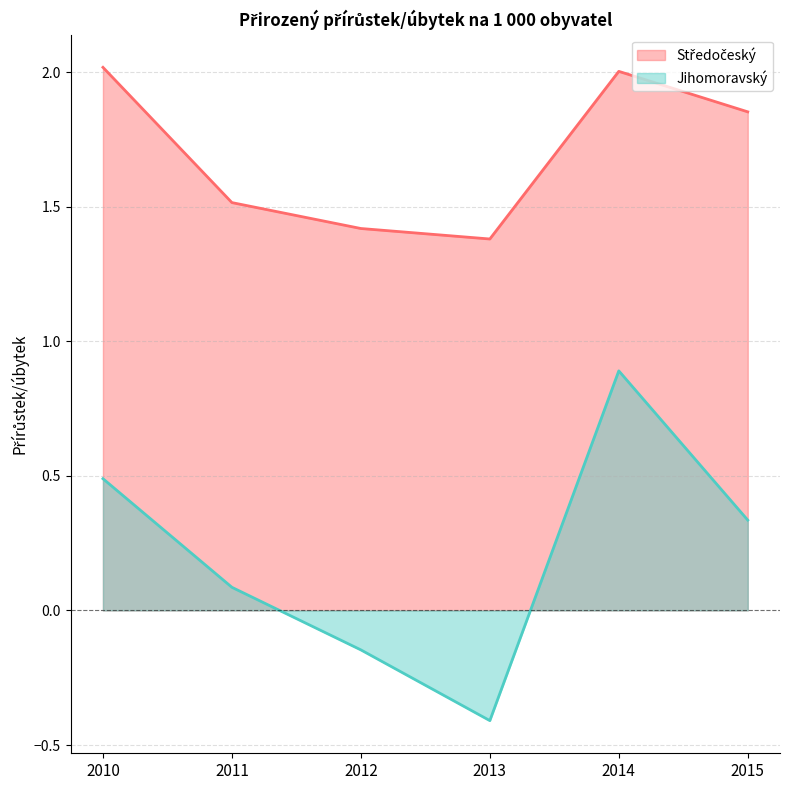

Which series has the widest spread of values?

Jihomoravský